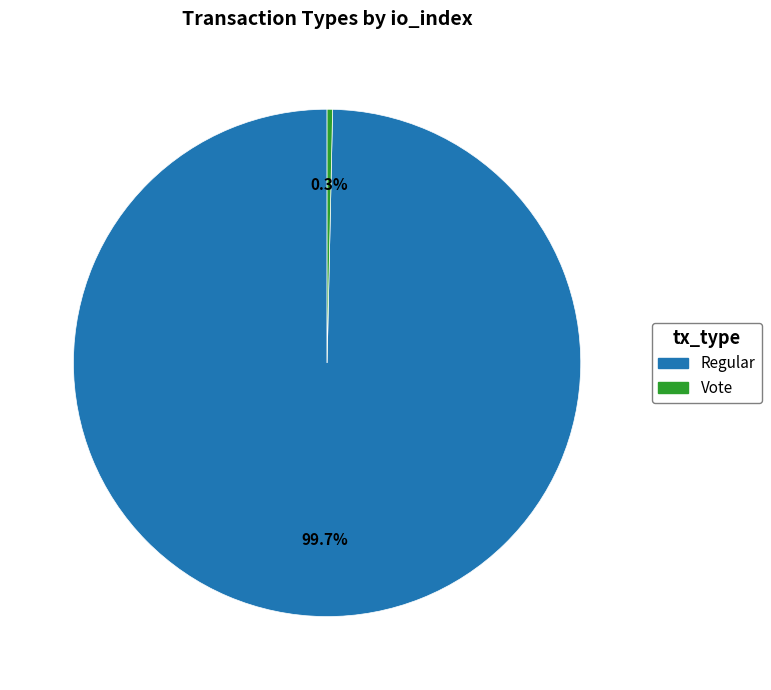

To the nearest percent, what is the difference between the largest and smallest slice percentages?

99%